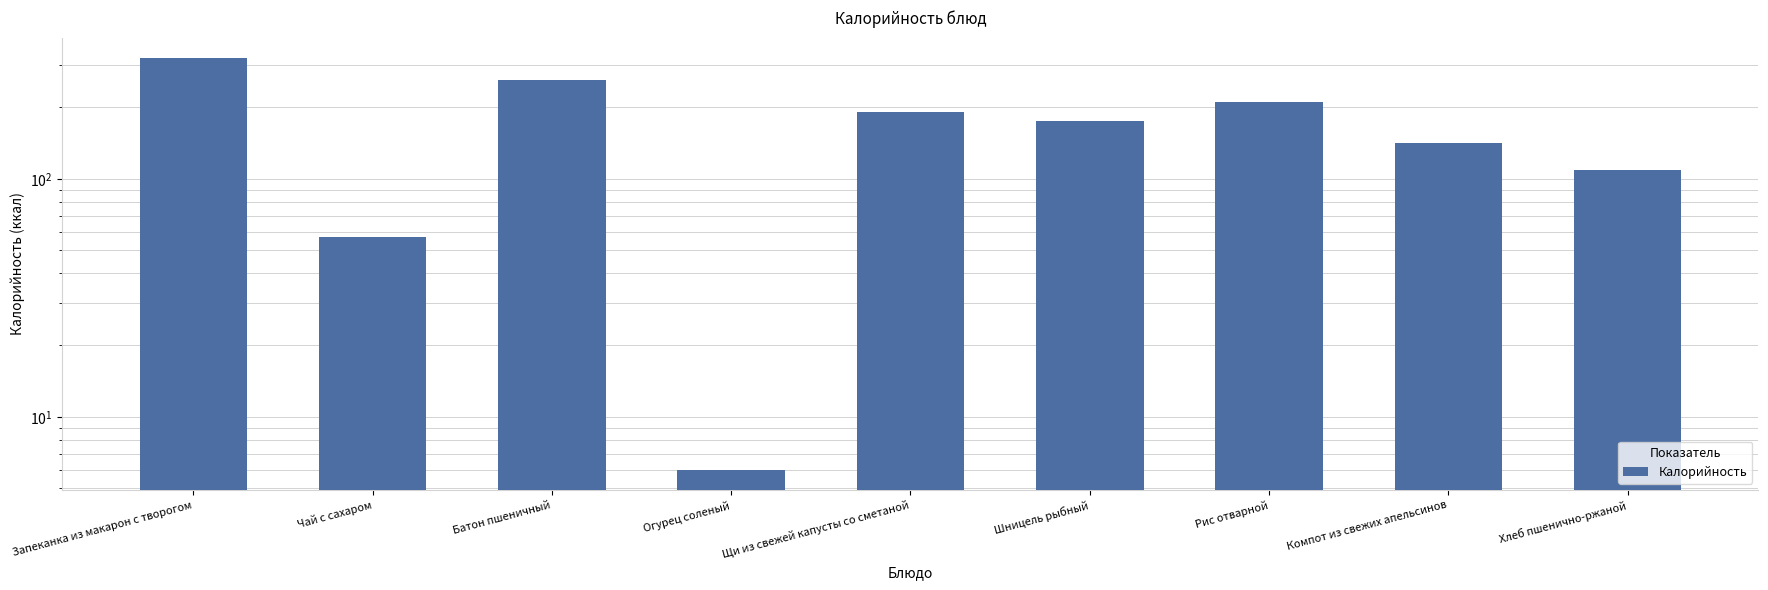

What is the ratio of the value at Батон пшеничный to the value at Огурец соленый?

43.3